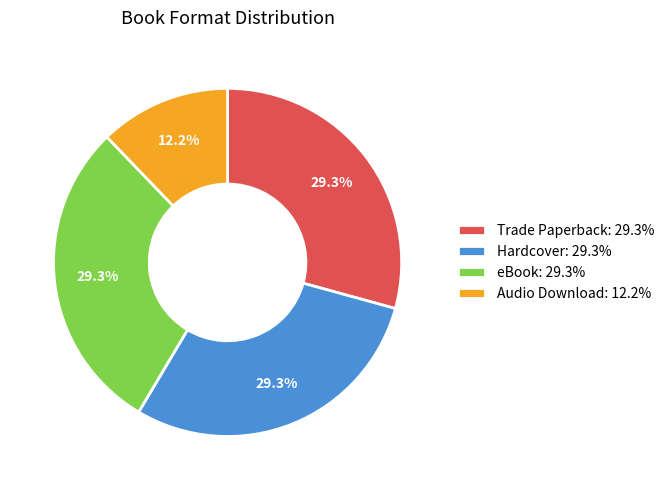

Does eBook account for over 50% of the chart?

No